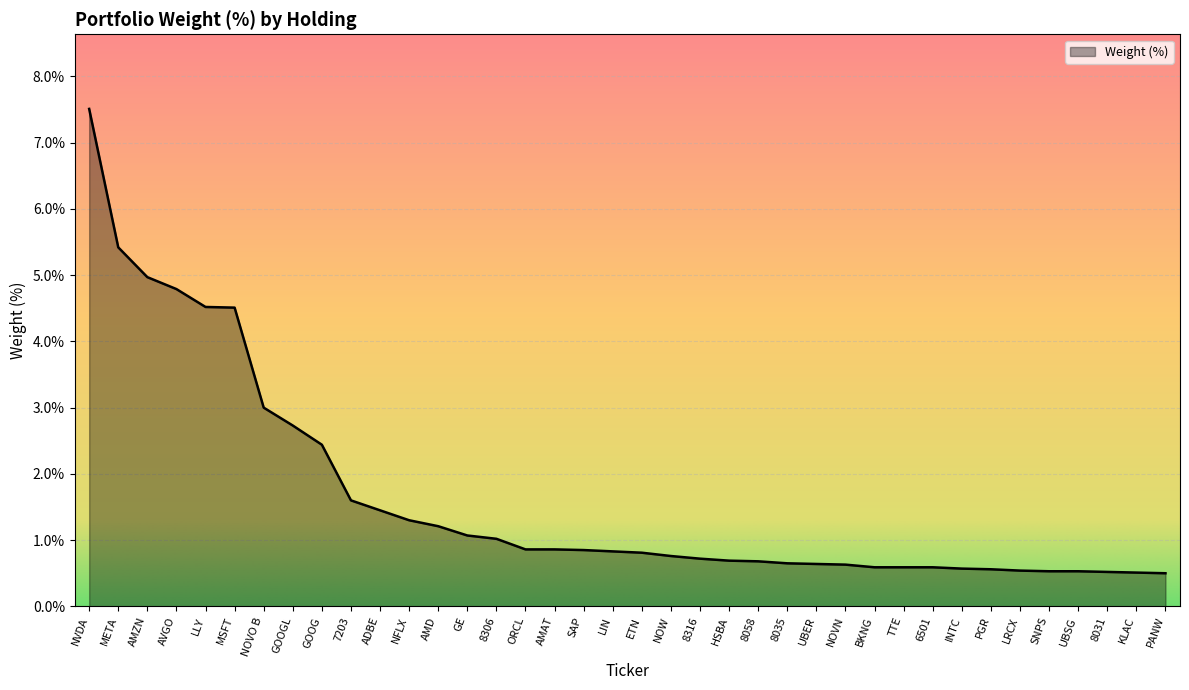

What is the smallest value displayed?

0.5